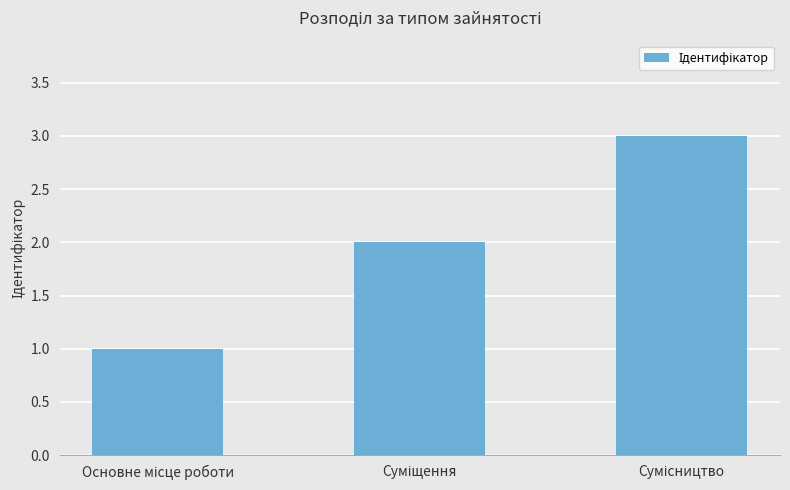

How many series are shown in this chart?

1